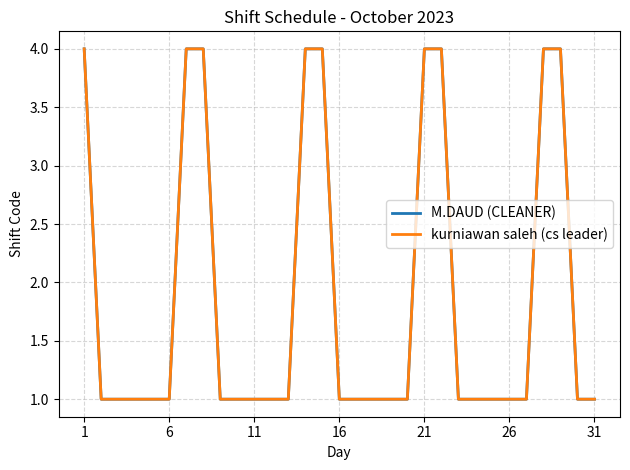

Is this an area chart (filled region under the line)?

No